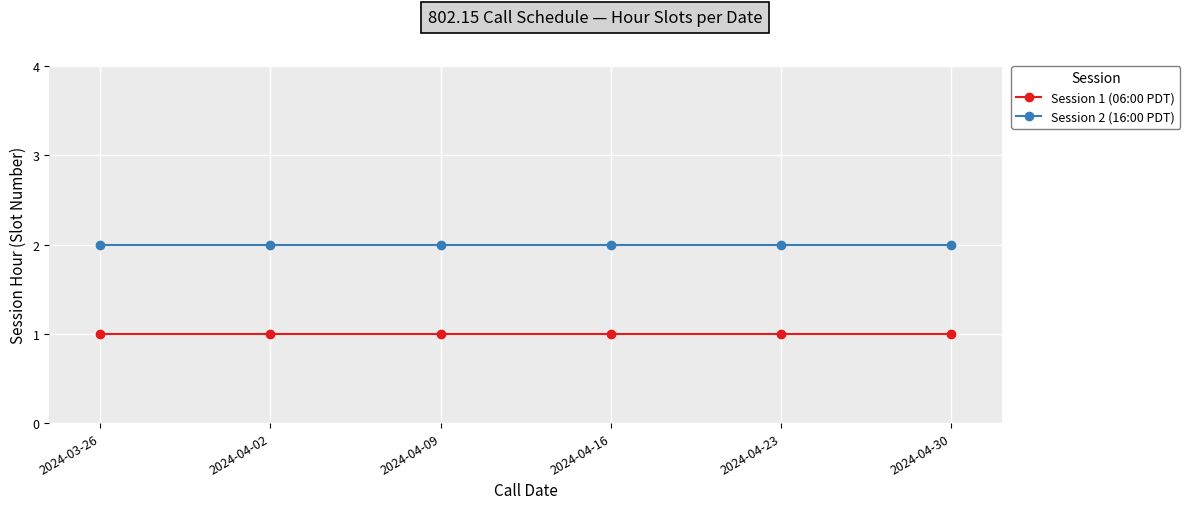

What is the spread (max minus min) of values at 2024-04-16?

1